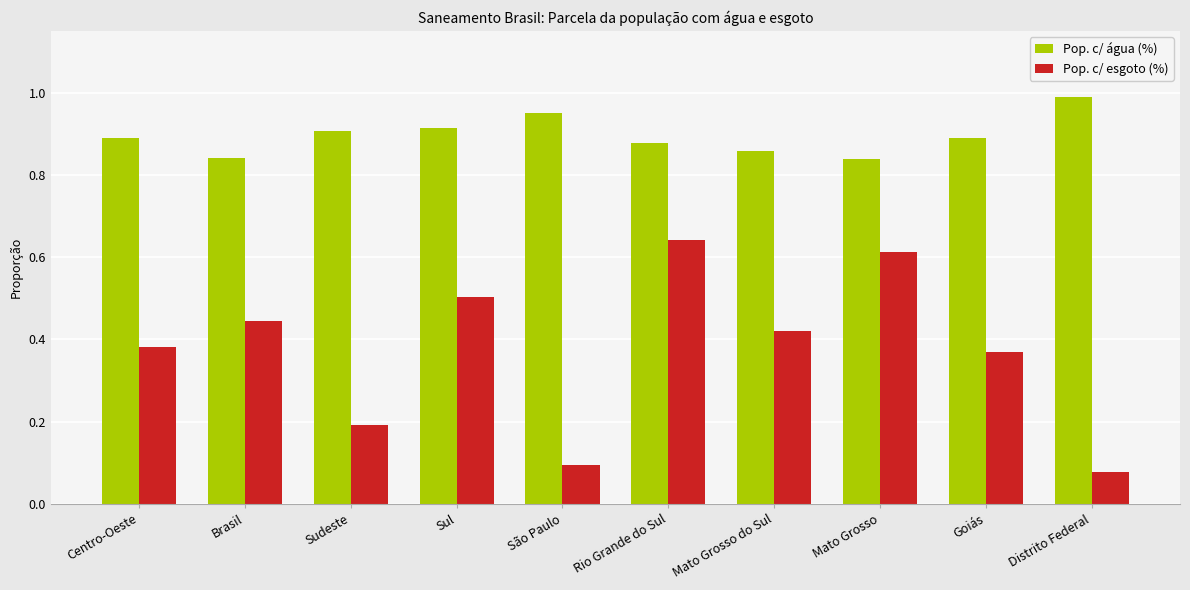

What is the difference between the maximum and minimum values in the Pop. c/ água (%) series?

0.2